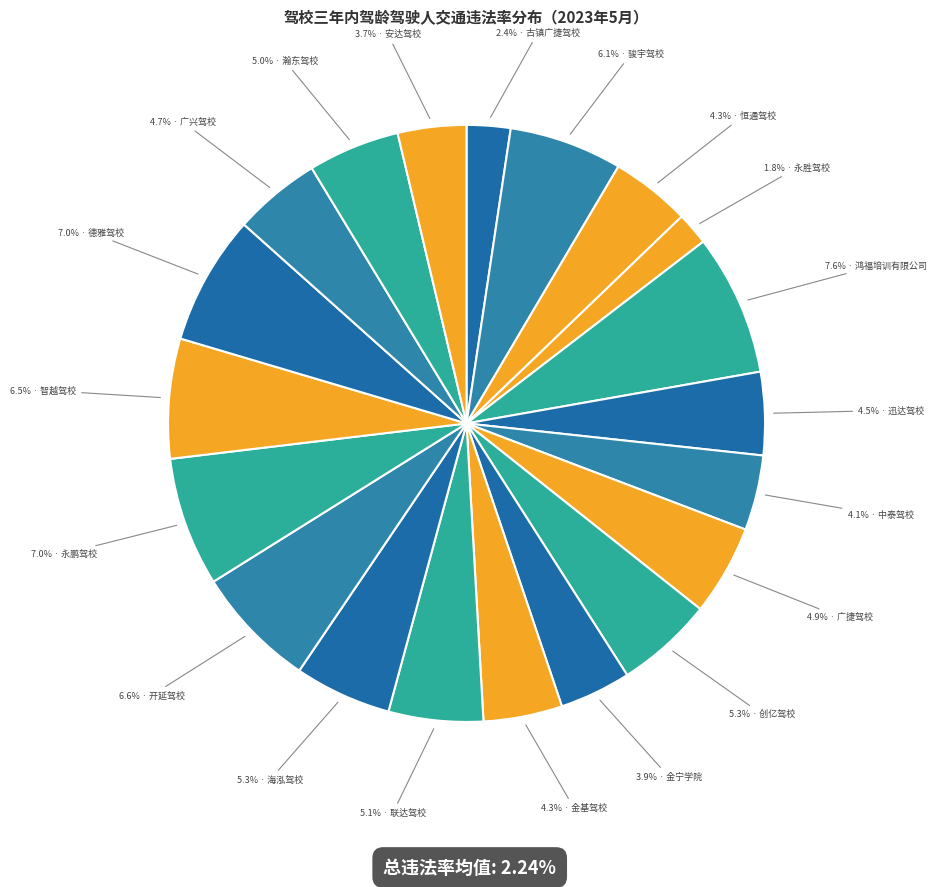

Which slice is the smallest?

永胜驾校